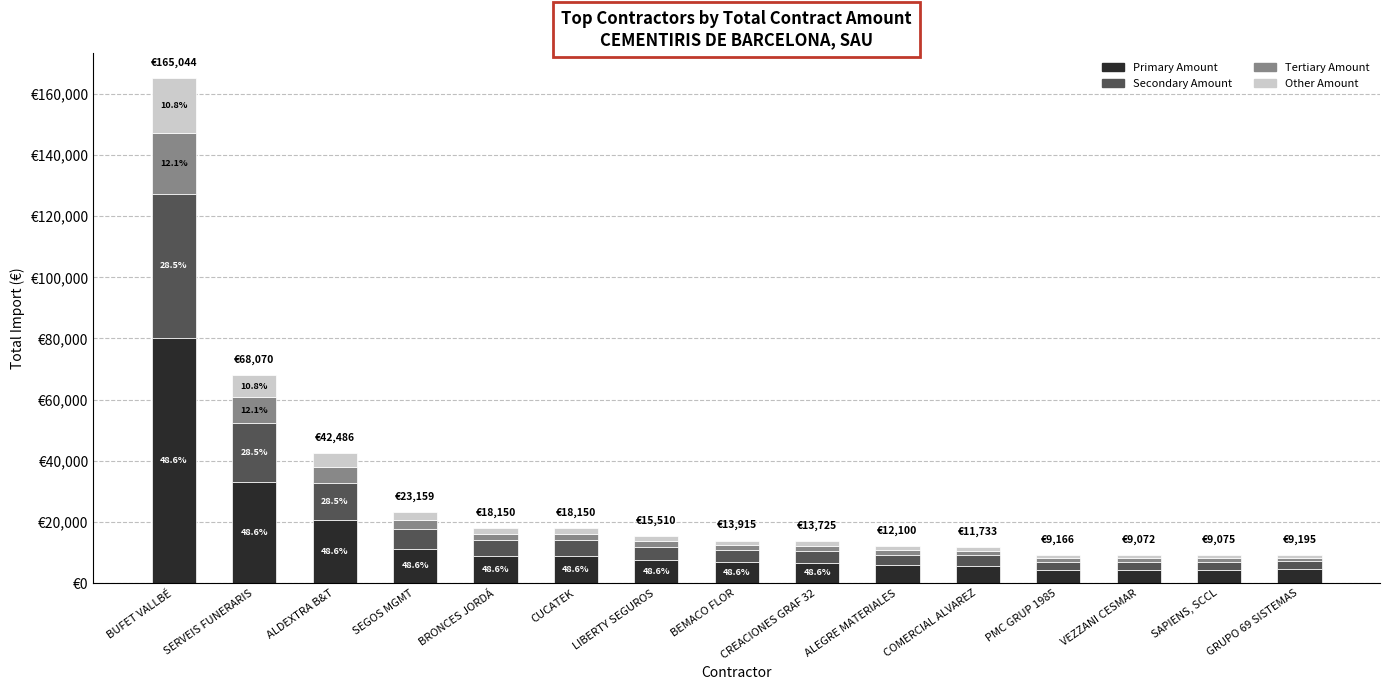

What is the label of the 9th bar from the right?

LIBERTY SEGUROS